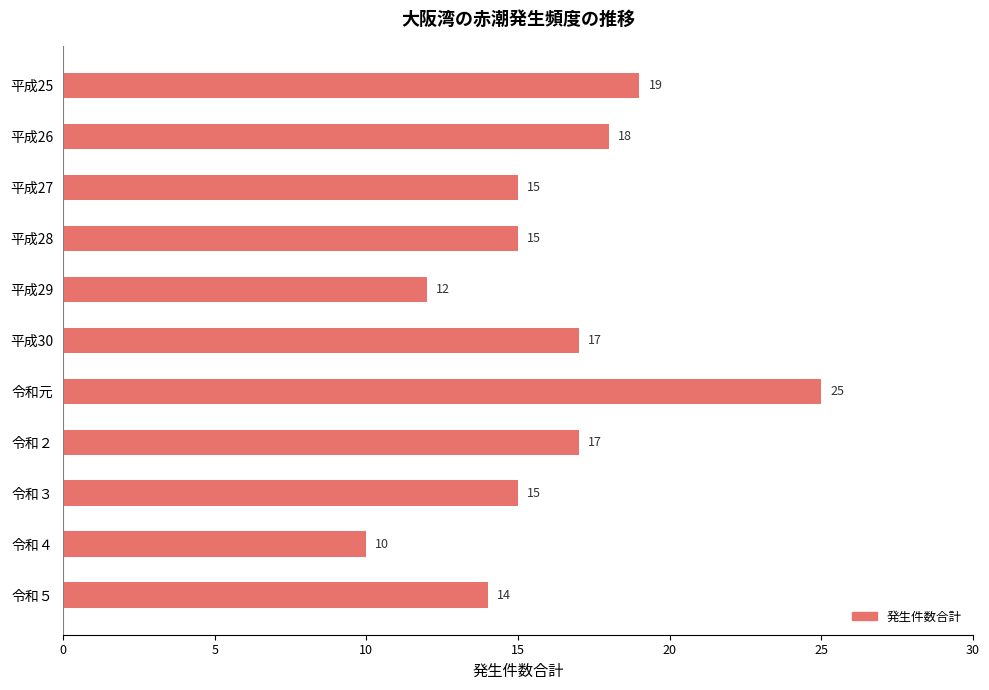

How many distinct data groups are displayed?

1